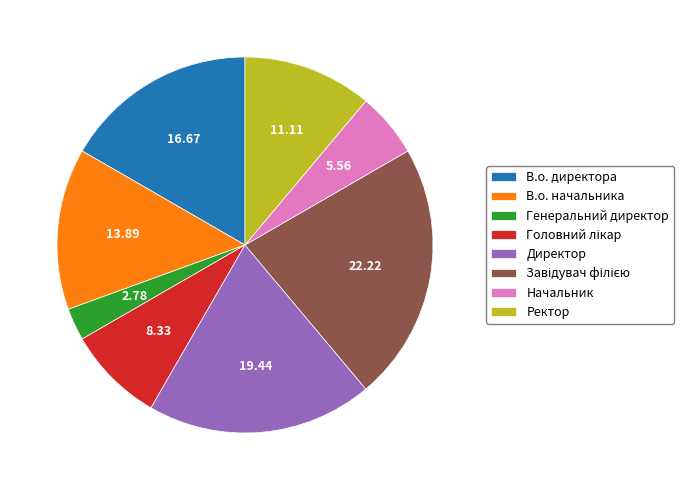

Which has a higher value, Начальник or Директор?

Директор